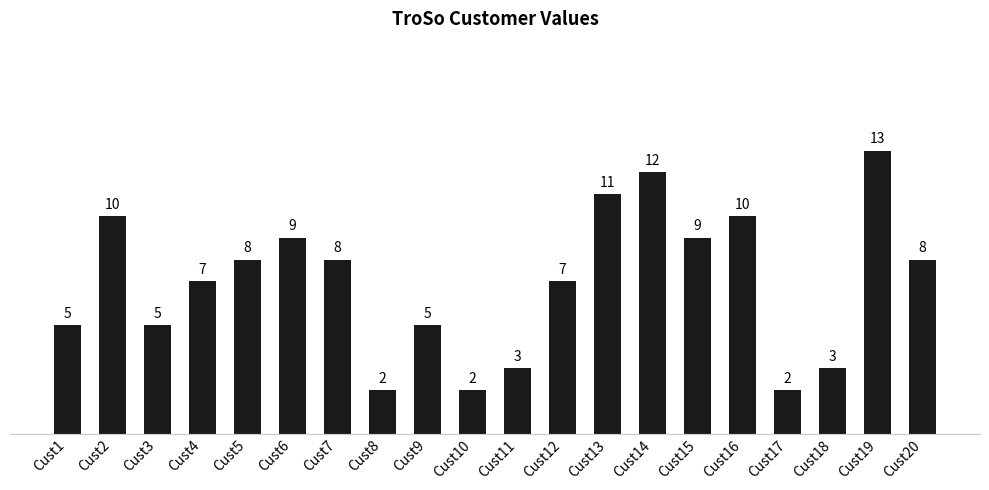

What is the difference between the second highest and minimum values?

10